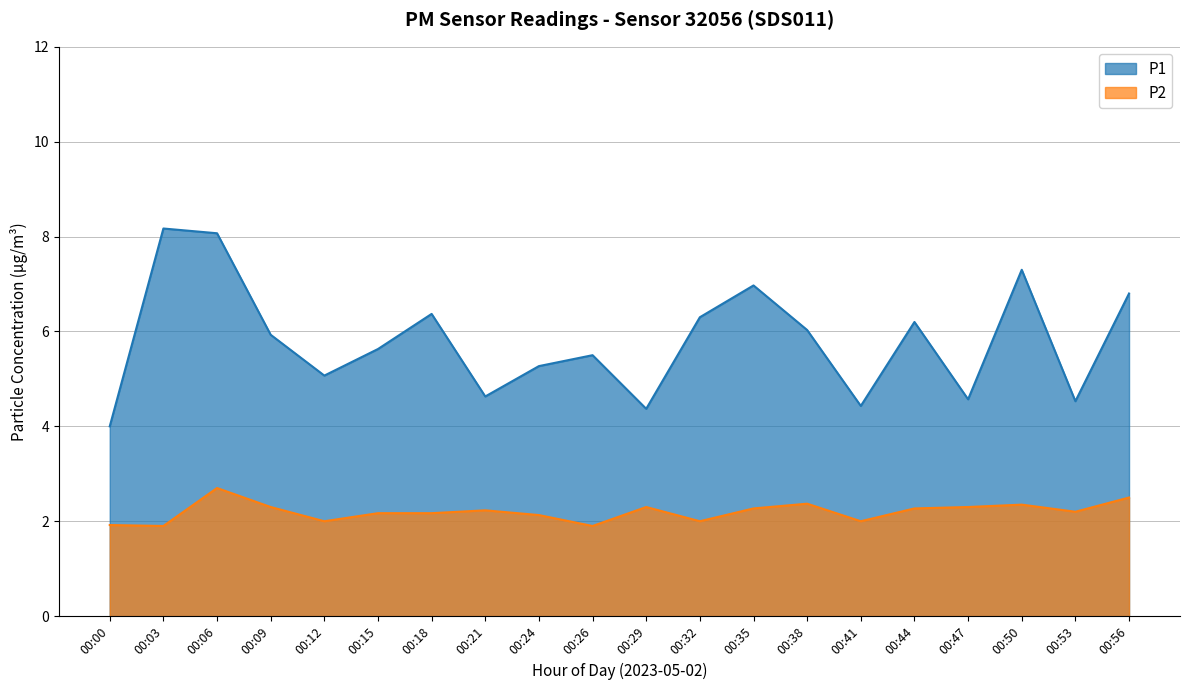

How many lines are shown in the chart?

2